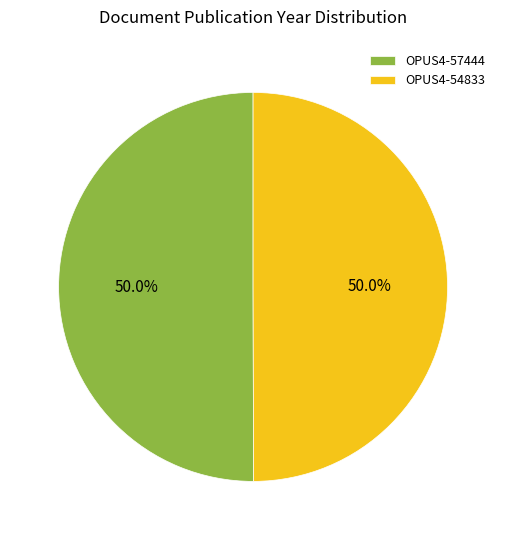

To the nearest percent, what is the combined percentage of OPUS4-57444 and OPUS4-54833?

100%